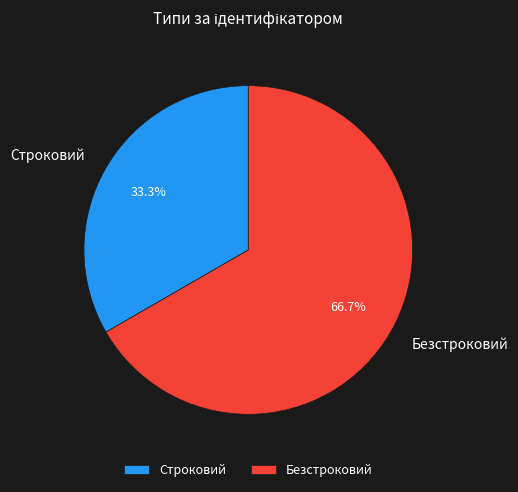

Count the number of slices in the pie.

2